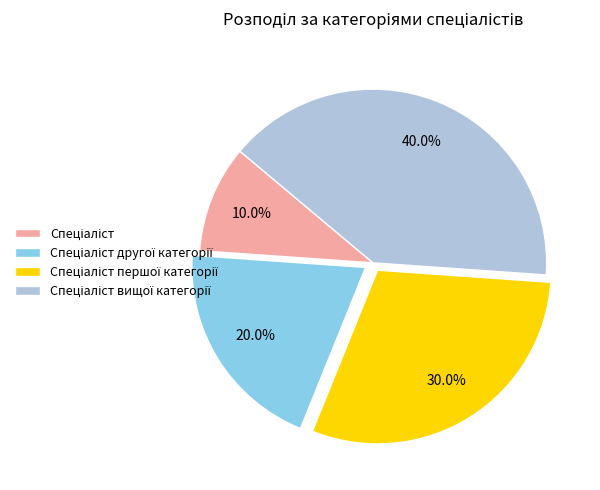

Is there a majority slice in this chart?

No